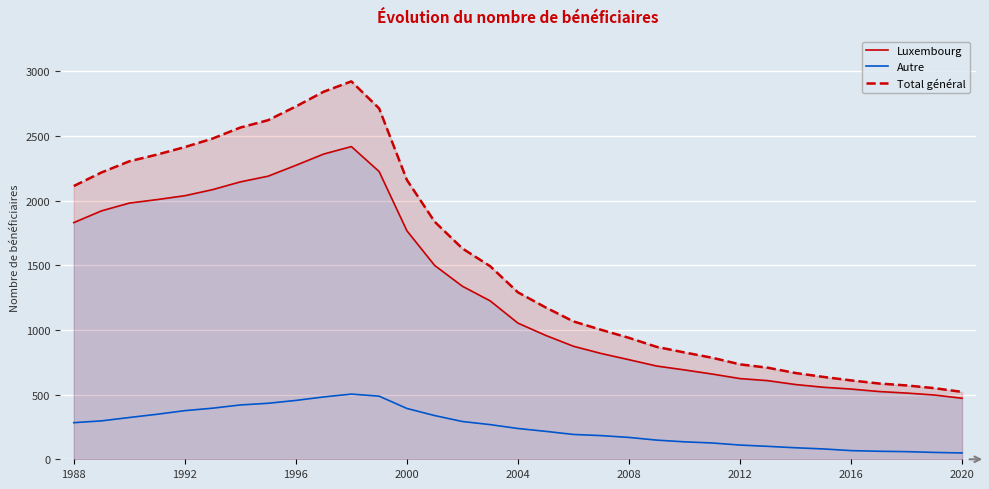

What is the lowest value of the Total général series?

521